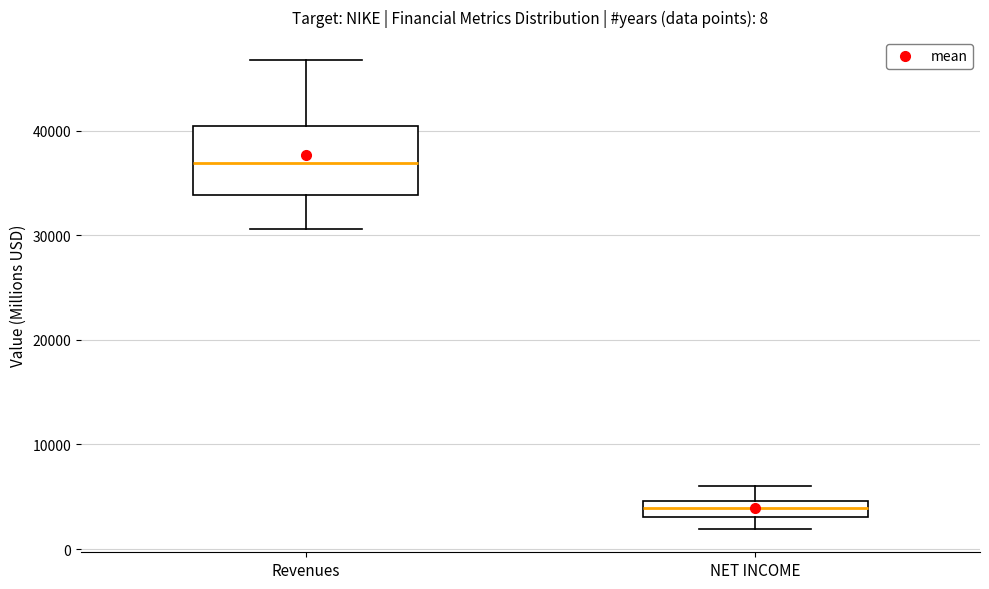

Which box is the tallest, from its lower edge to its upper edge?

Revenues